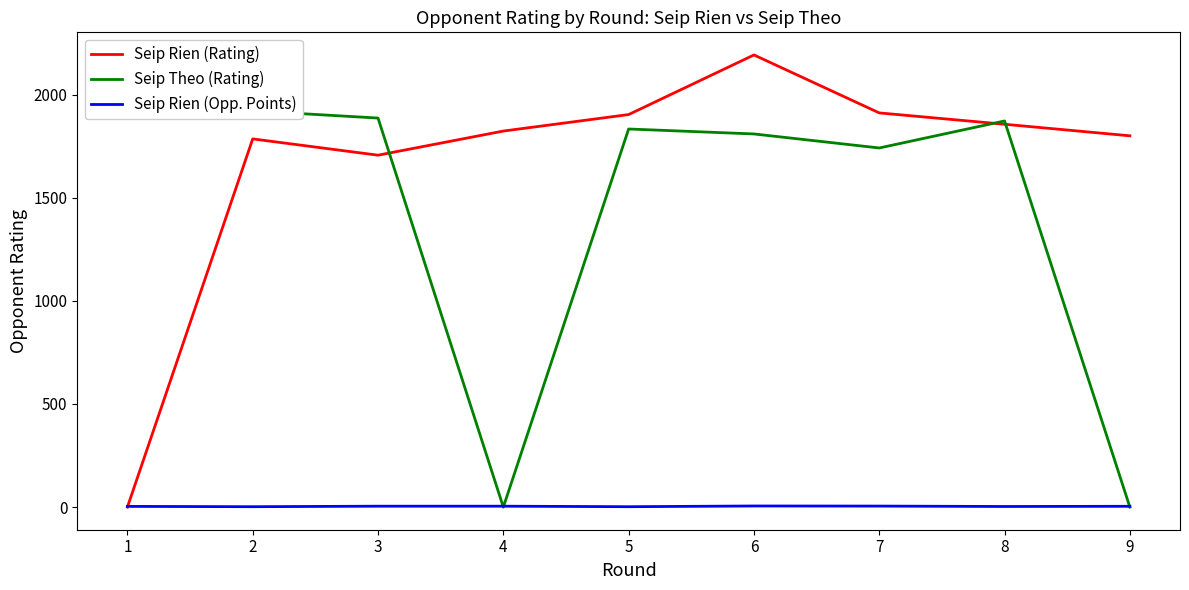

Is the value of Seip Rien (Rating) at 8 greater than the value of Seip Rien (Opp. Points) at 4?

Yes